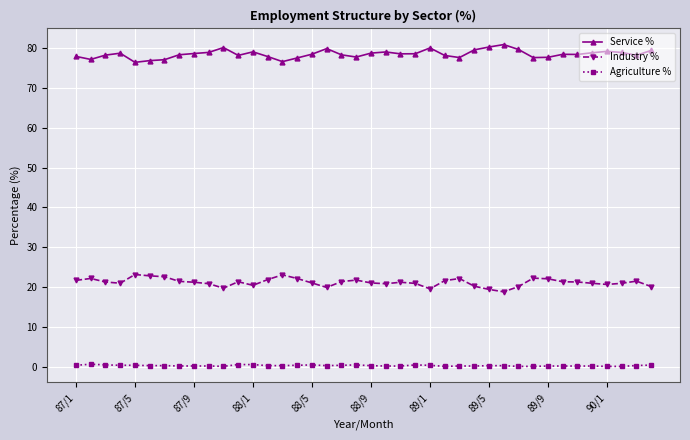

True or false: Industry % and Service % cross at least once.

False